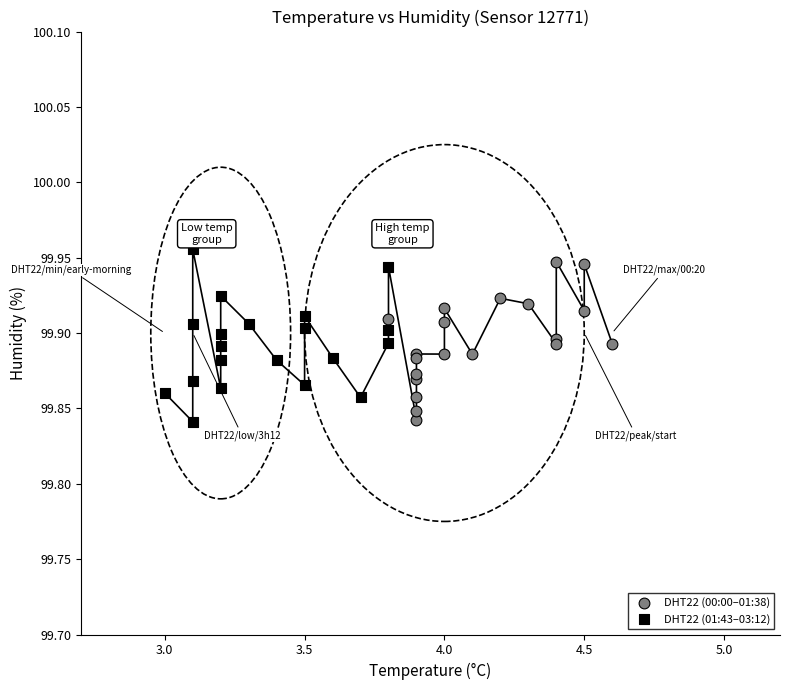

What are all the series names shown in the legend?

DHT22 (00:00–01:38), DHT22 (01:43–03:12)